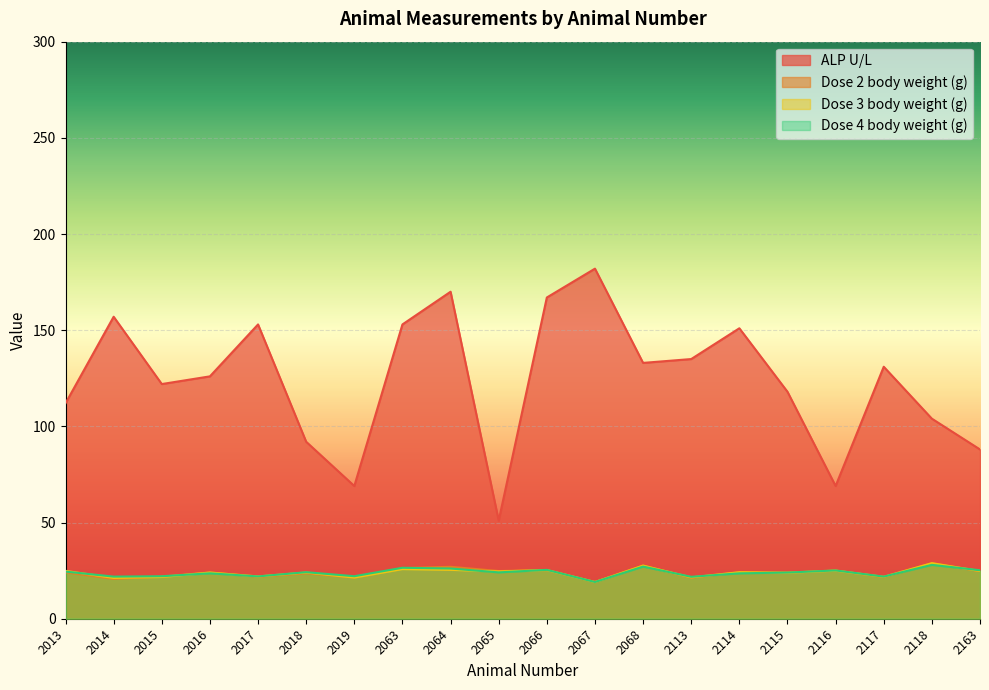

List the series in order of their peak value, highest first.

ALP U/L, Dose 3 body weight (g), Dose 2 body weight (g), Dose 4 body weight (g)